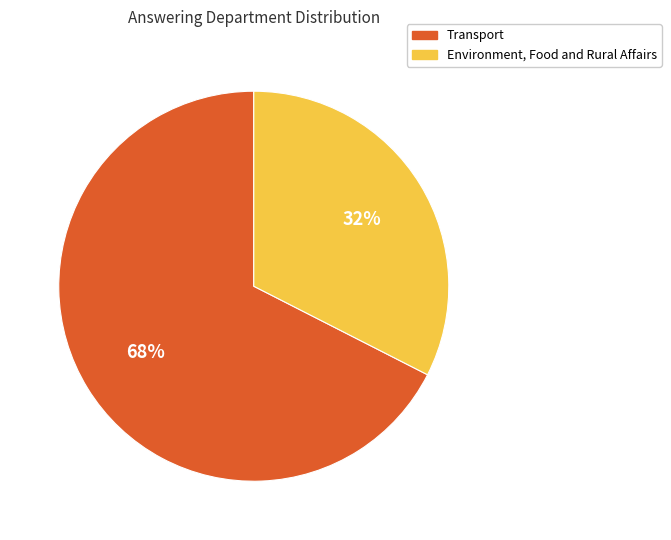

Which category accounts for the majority?

Transport